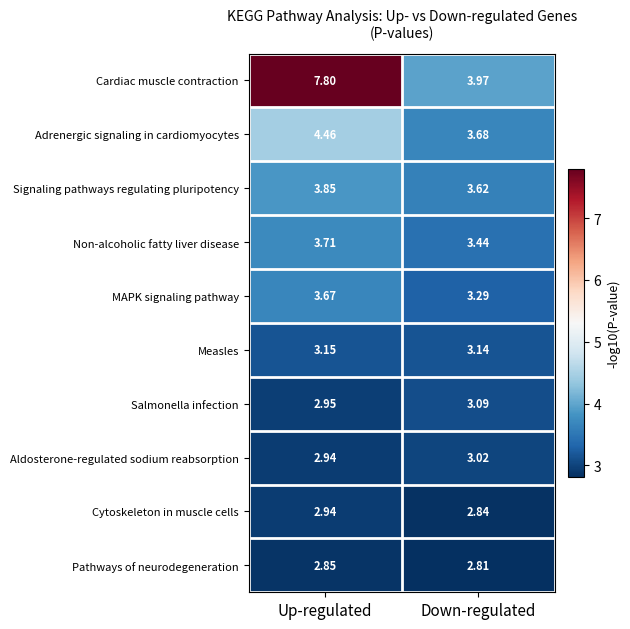

Which series has the largest range (max minus min)?

Cardiac muscle contraction